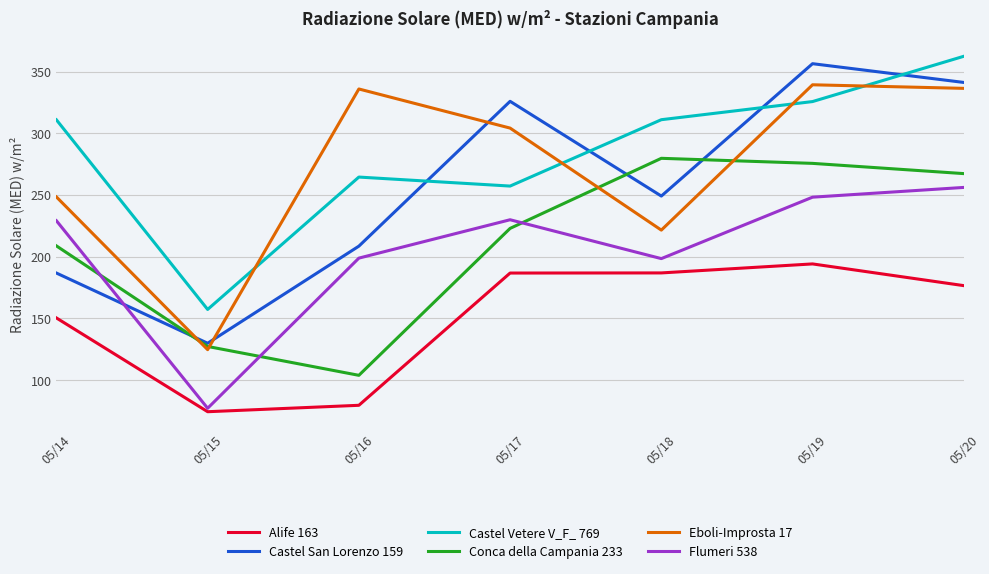

Rank the series by their maximum value, from highest to lowest.

Castel Vetere V_F_ 769, Castel San Lorenzo 159, Eboli-Improsta 17, Conca della Campania 233, Flumeri 538, Alife 163